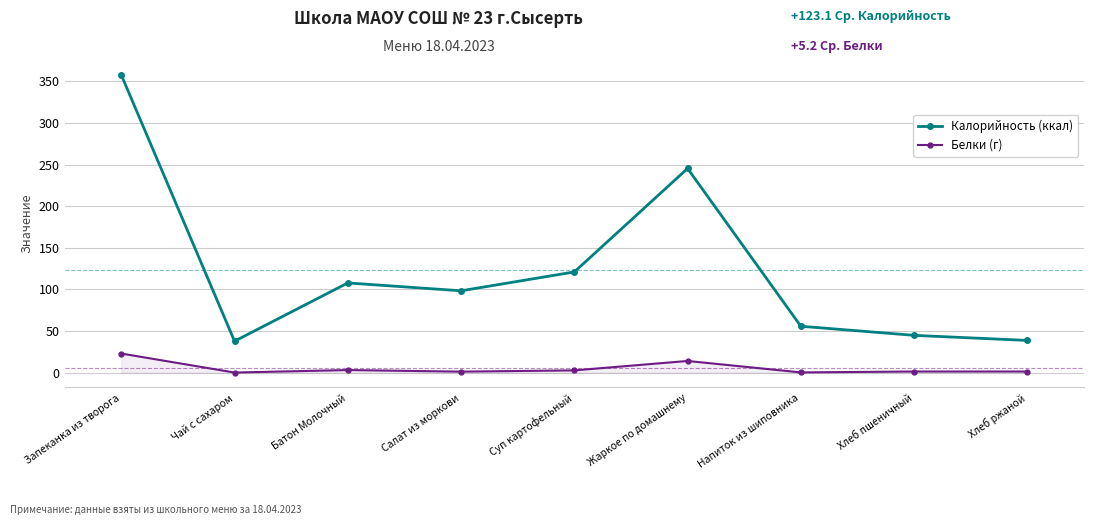

What is the average value of the Калорийность (ккал) series?

123.1